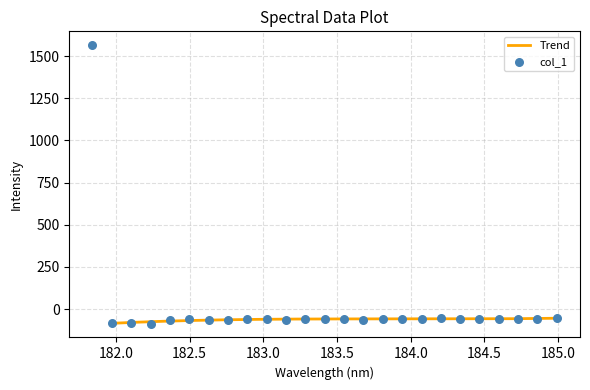

What is the maximum value for Trend?

-53.6